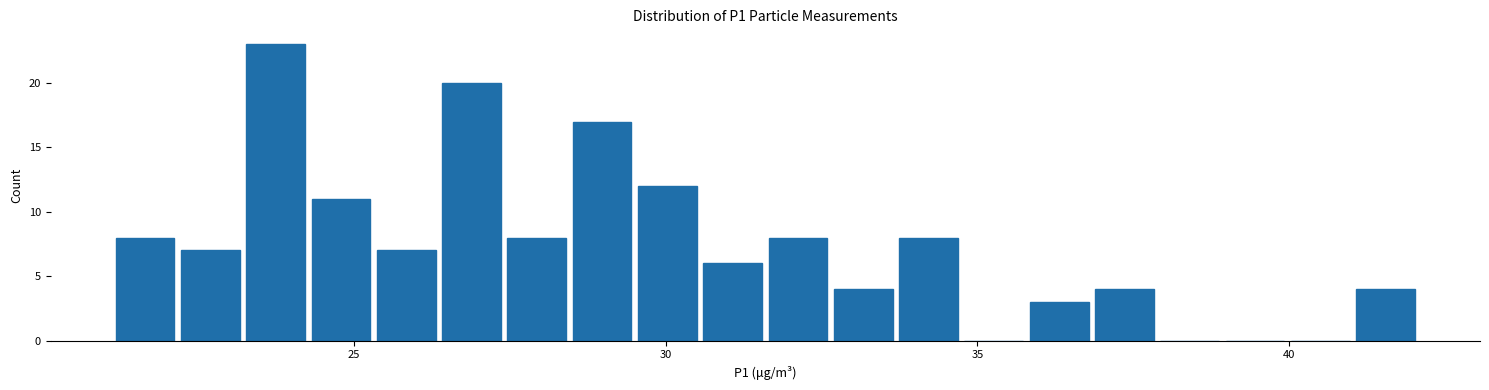

Around what value on the x-axis is the tallest bar? Give the approximate position of its centre, as read against the axis.

23.5